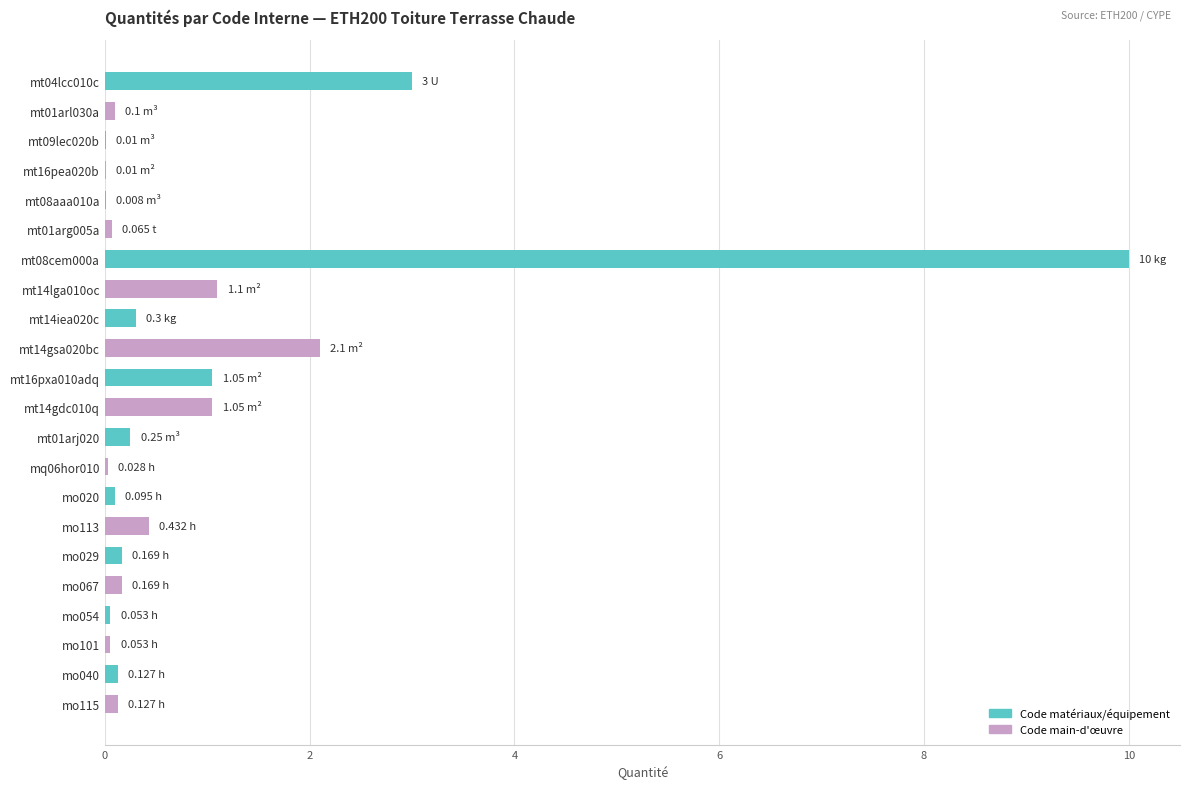

What is the sum of all values?

20.3